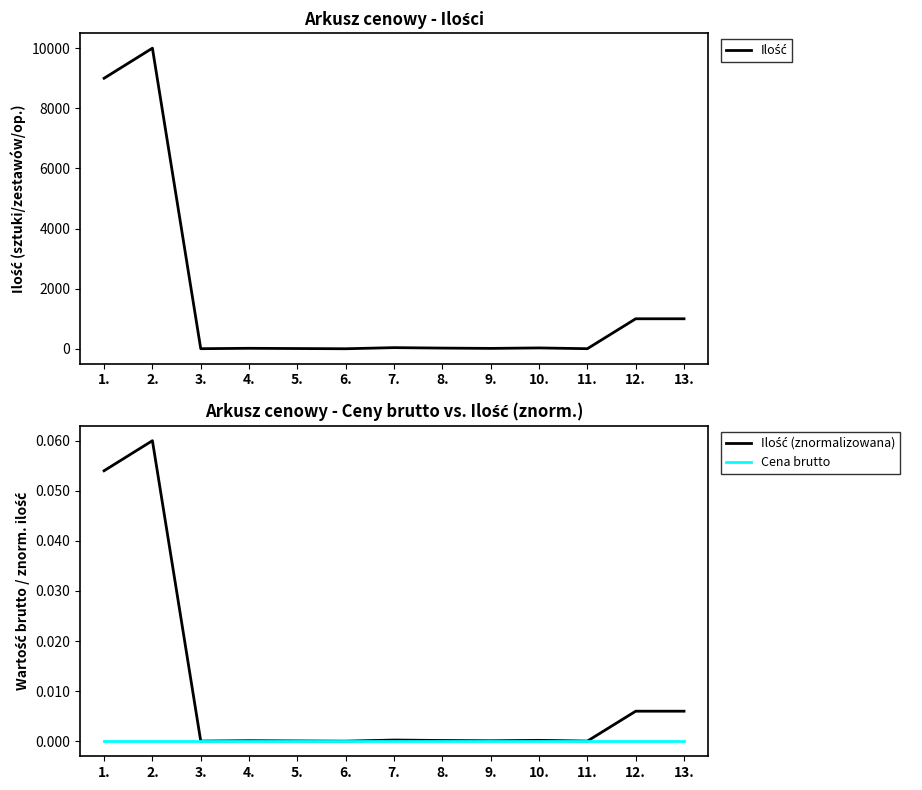

Count the number of data series in this chart.

3